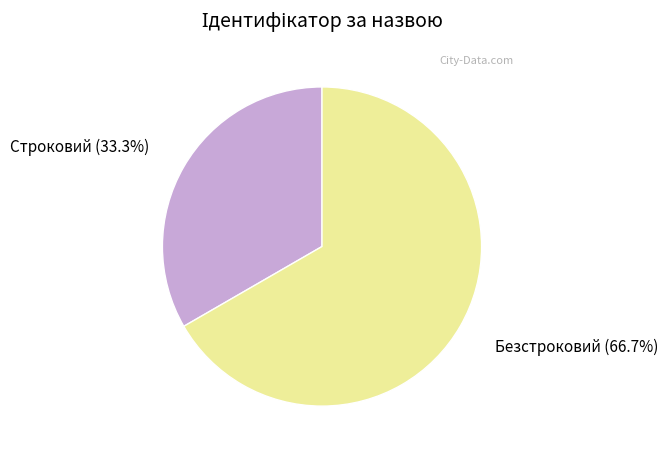

How much of the chart is everything except Безстроковий?

33.3%